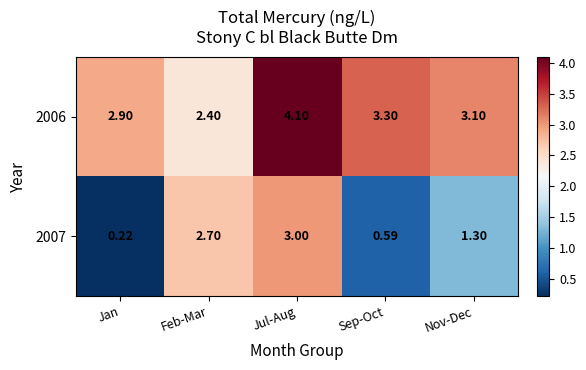

Where does the 2007 series first go above 1?

Feb-Mar